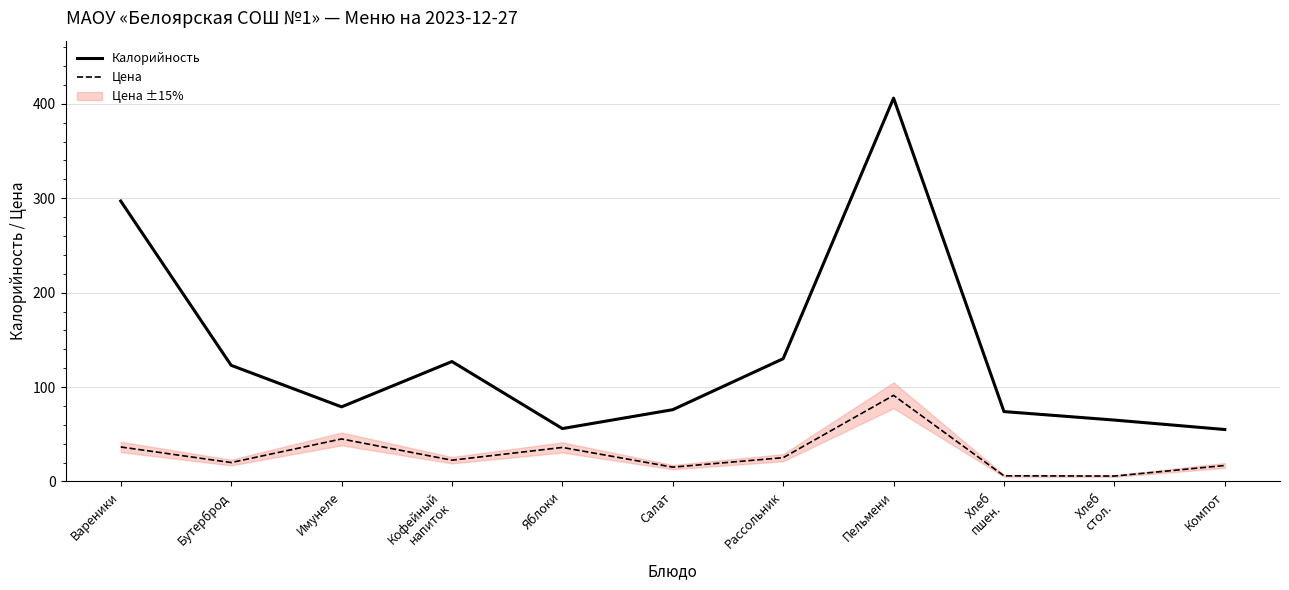

Between Рассольник and Бутерброд, which is larger?

Рассольник